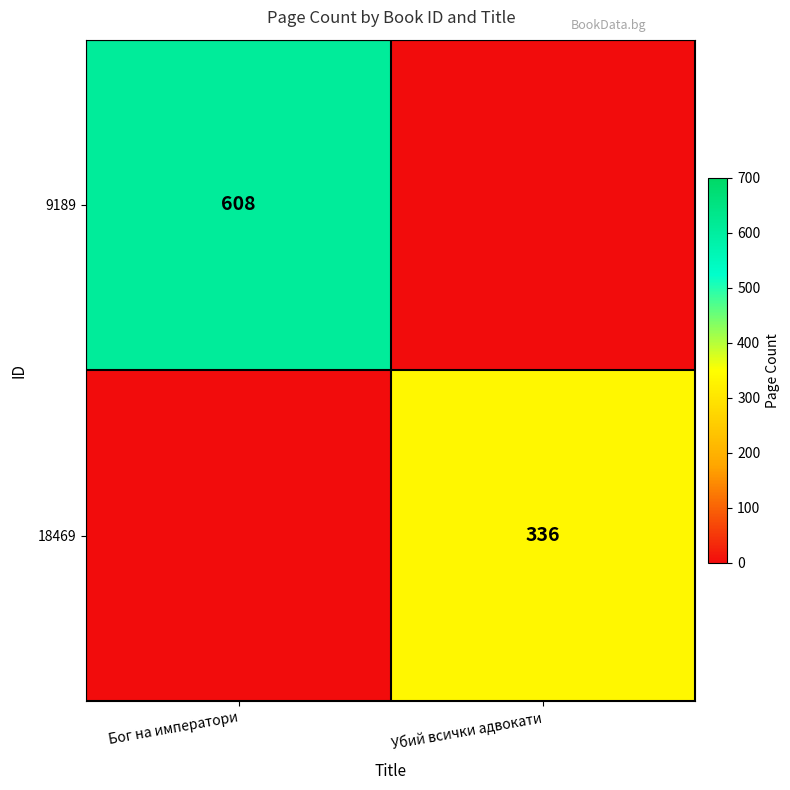

What is the total value across all series at Бог на императори?

608